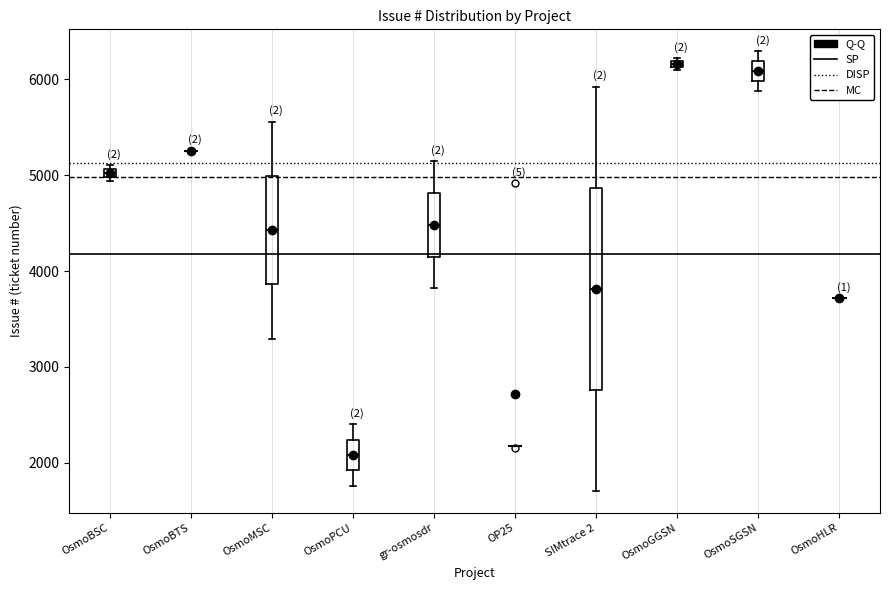

Which box is the tallest, from its lower edge to its upper edge?

SIMtrace 2